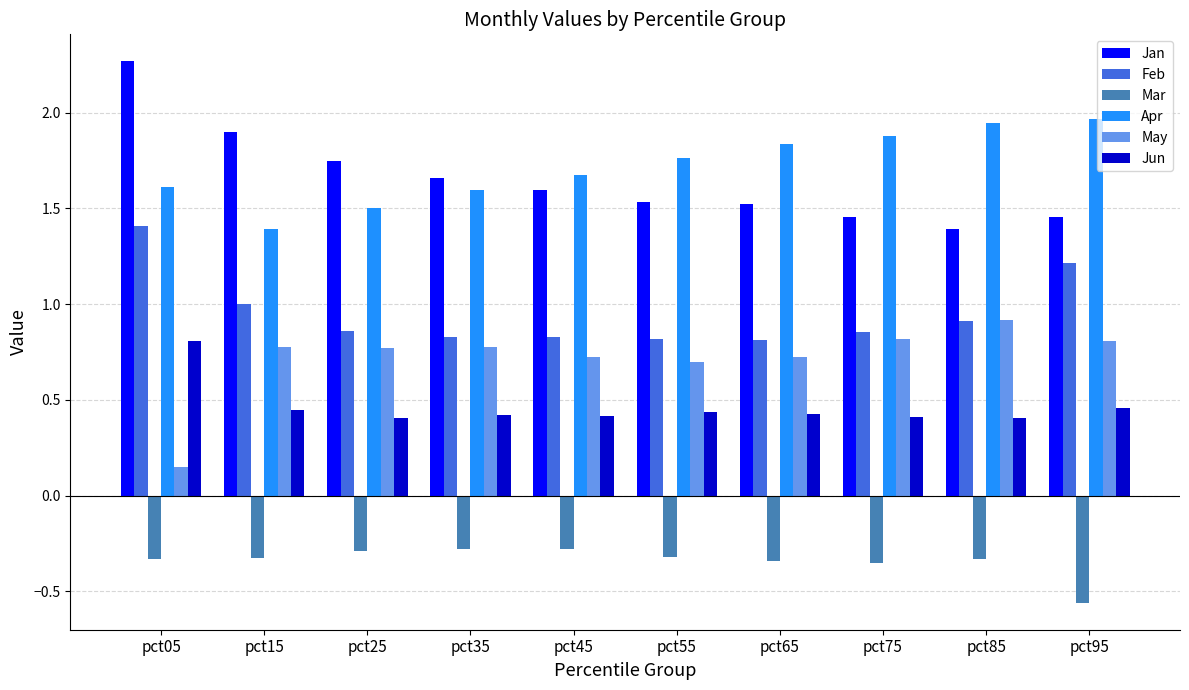

Which series changed the most between pct25 and pct85?

Apr